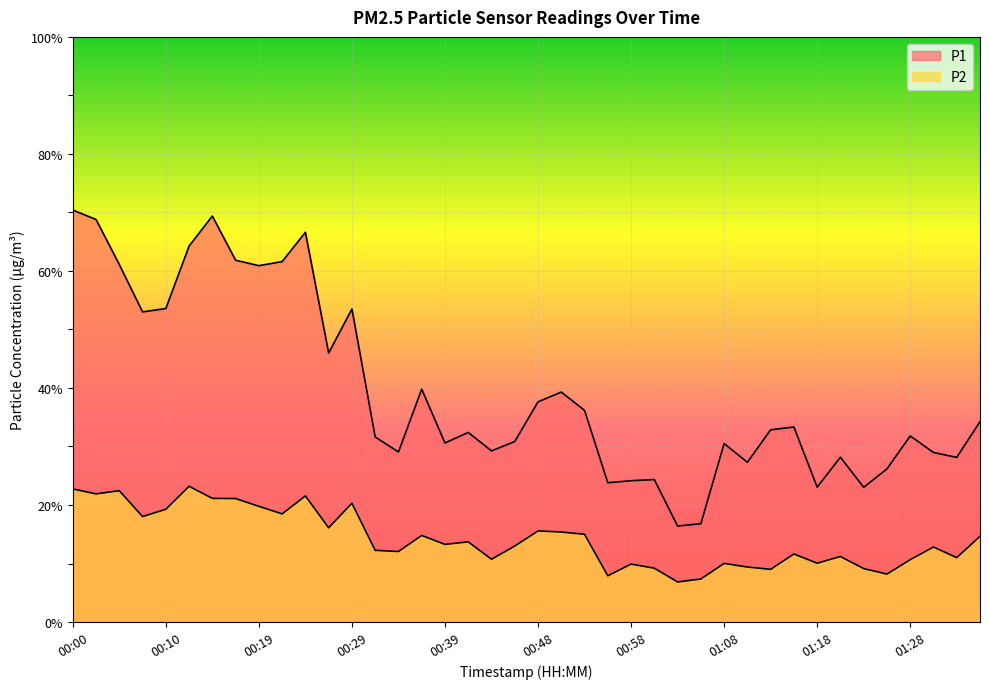

What value does the P2 series have at 01:08?

10.0